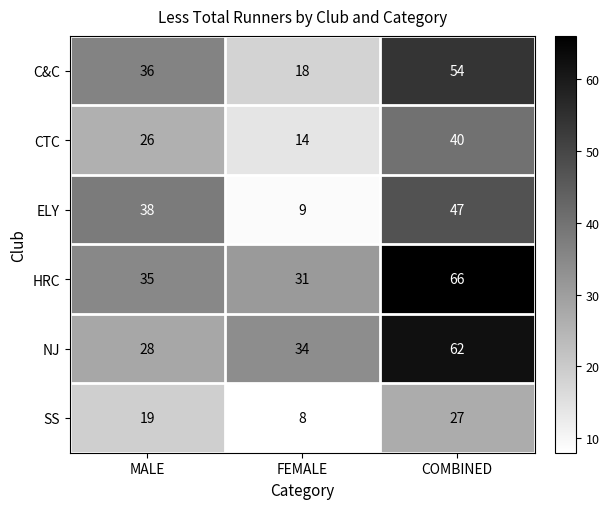

How many HRC values are between 31 and 66?

3